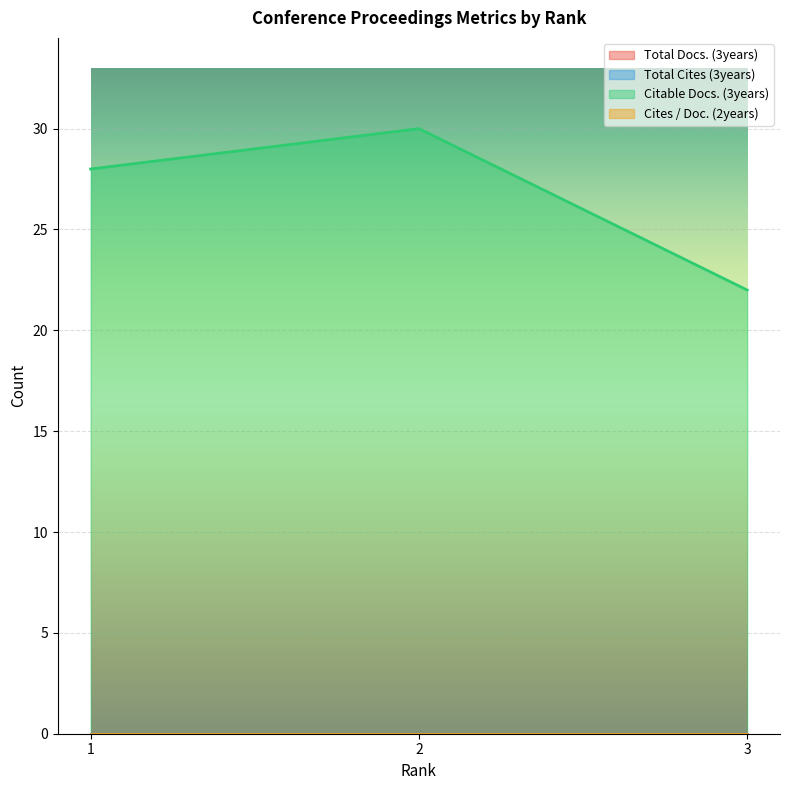

Reading left to right, list all the values displayed in this chart.

Total Docs. (3years): 1=0	2=0	3=0
Total Cites (3years): 1=0	2=0	3=0
Citable Docs. (3years): 1=28	2=30	3=22
Cites / Doc. (2years): 1=0	2=0	3=0